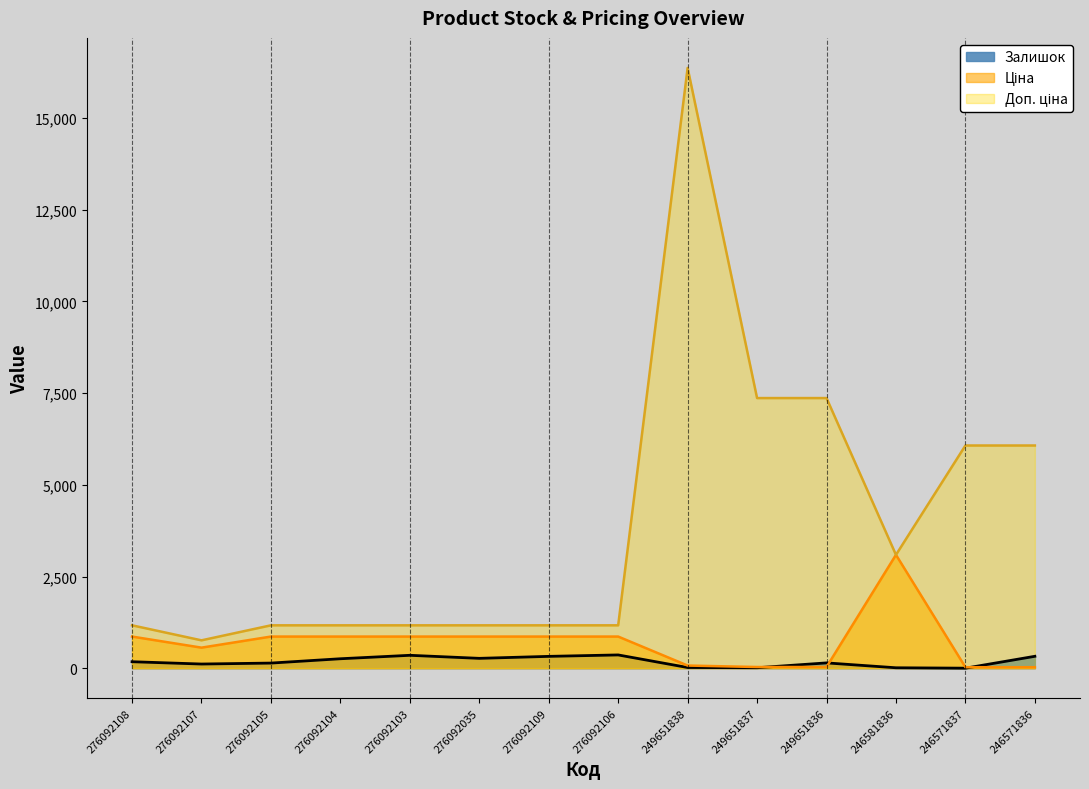

The Ціна series shows 11.5 at 246571836. True or false?

False